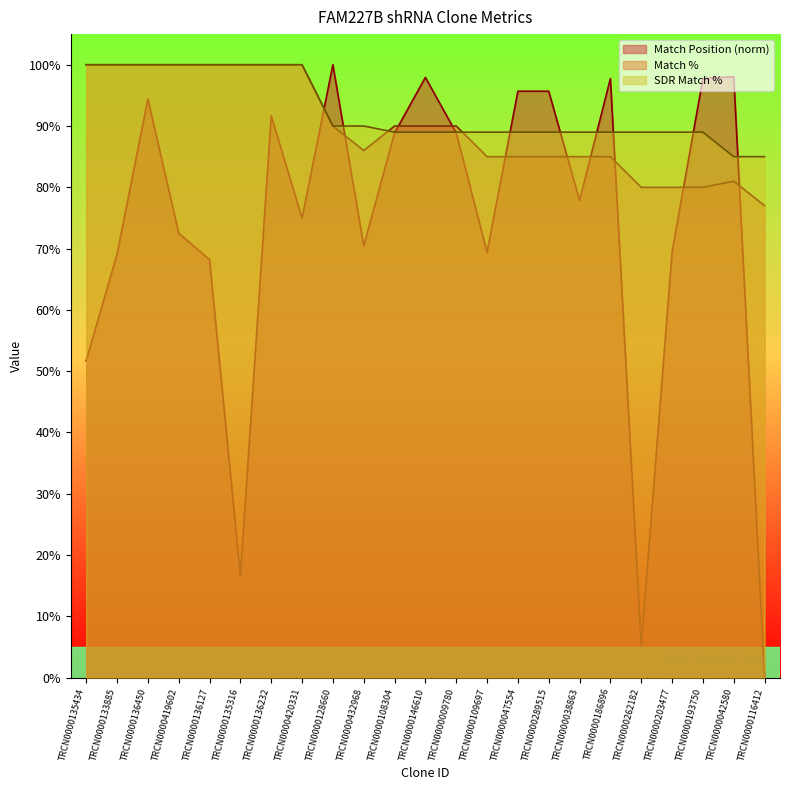

The Match Position series shows 91.7 at TRCN0000136232. True or false?

True